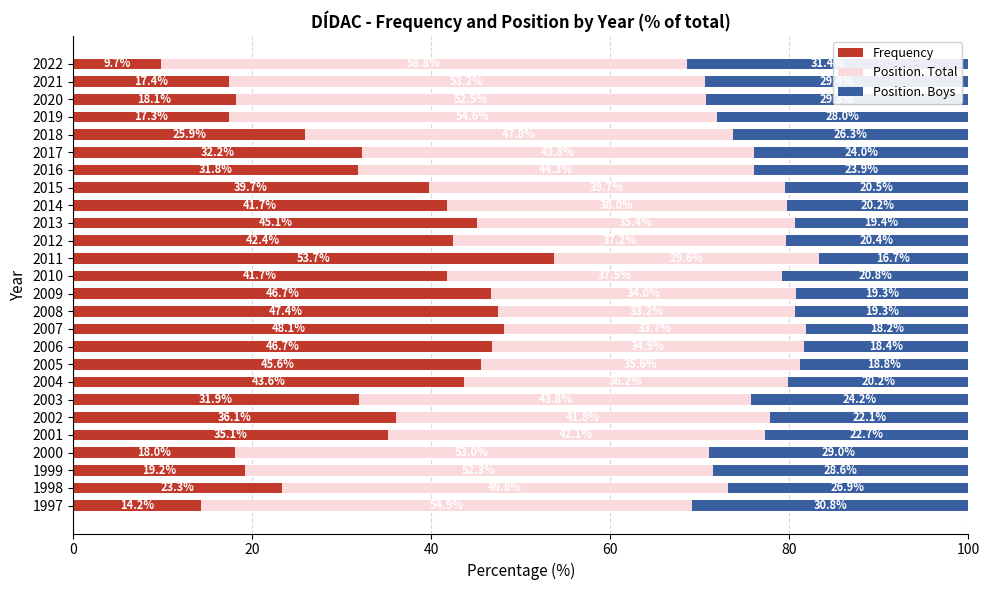

What is the total value across all series at 2017?

100.0